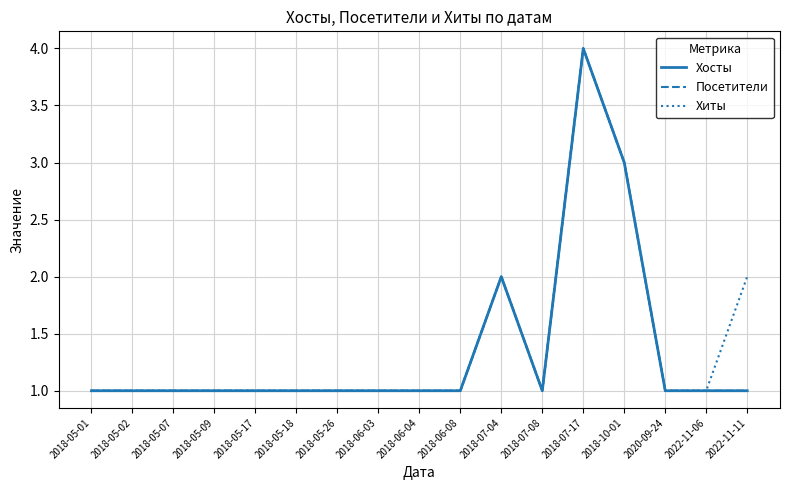

Reading left to right, transcribe all the data shown in this chart.

Хосты: 2018-05-01=1	2018-05-02=1	2018-05-07=1	2018-05-09=1	2018-05-17=1	2018-05-18=1	2018-05-26=1	2018-06-03=1	2018-06-04=1	2018-06-08=1	2018-07-04=2	2018-07-08=1	2018-07-17=4	2018-10-01=3	2020-09-24=1	2022-11-06=1	2022-11-11=1
Посетители: 2018-05-01=1	2018-05-02=1	2018-05-07=1	2018-05-09=1	2018-05-17=1	2018-05-18=1	2018-05-26=1	2018-06-03=1	2018-06-04=1	2018-06-08=1	2018-07-04=2	2018-07-08=1	2018-07-17=4	2018-10-01=3	2020-09-24=1	2022-11-06=1	2022-11-11=1
Хиты: 2018-05-01=1	2018-05-02=1	2018-05-07=1	2018-05-09=1	2018-05-17=1	2018-05-18=1	2018-05-26=1	2018-06-03=1	2018-06-04=1	2018-06-08=1	2018-07-04=2	2018-07-08=1	2018-07-17=4	2018-10-01=3	2020-09-24=1	2022-11-06=1	2022-11-11=2